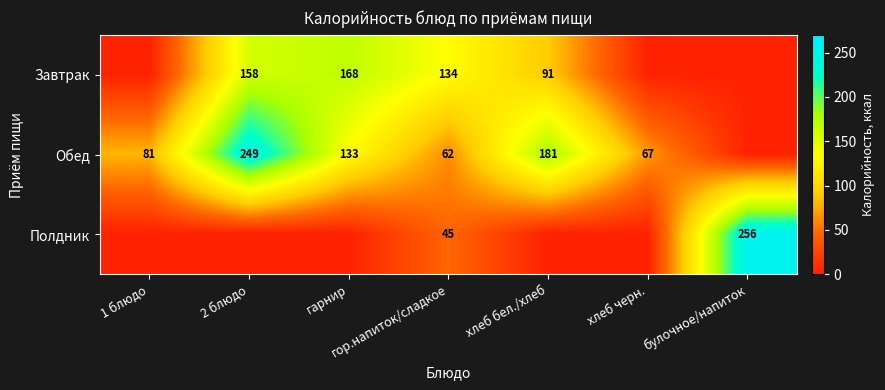

True or false: Обед has a value of 109 at 2 блюдо.

False